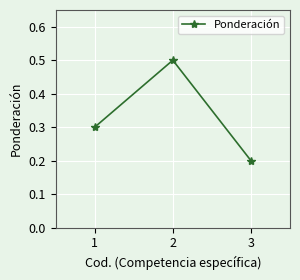

Does the chart have visible grid lines?

Yes